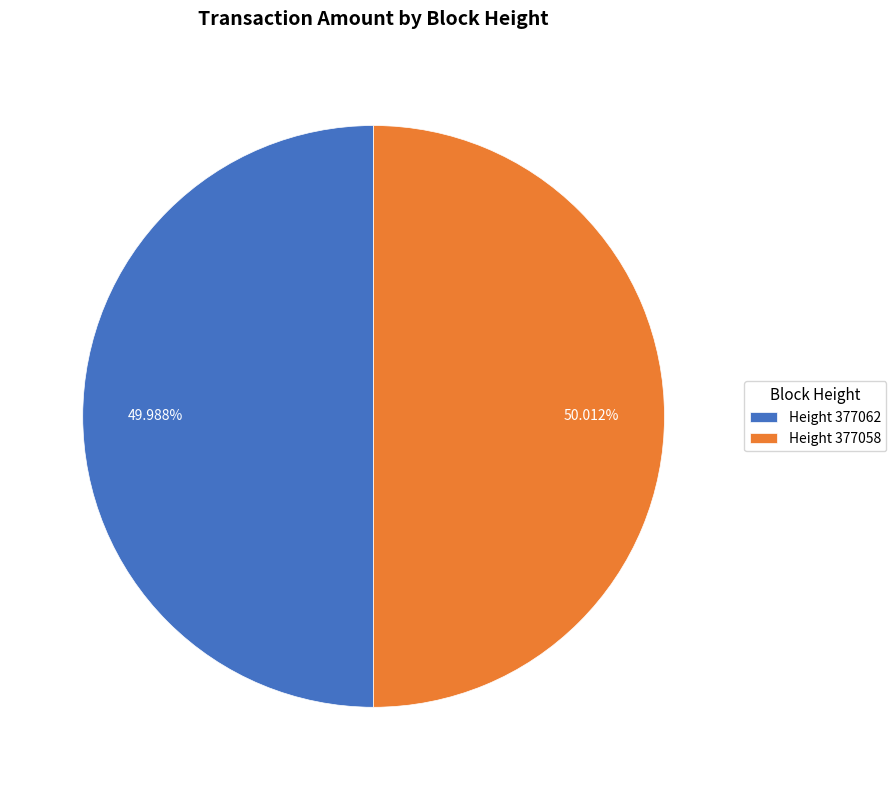

Approximately how many times larger is the value at Height 377058 compared to Height 377062?

1.0